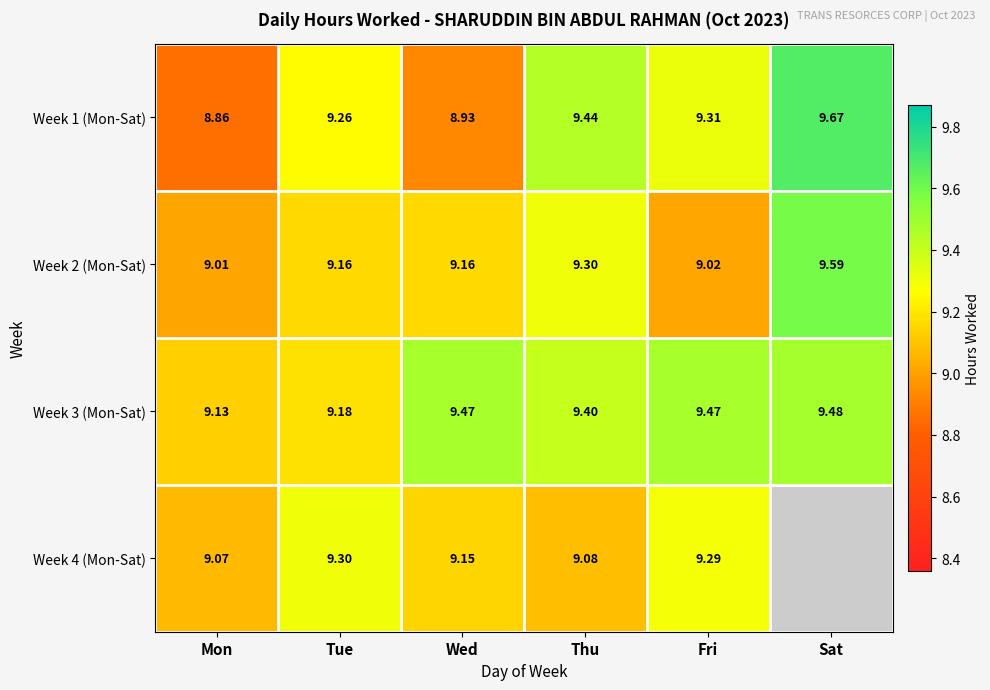

Which has a higher value, Wed or Fri?

Fri